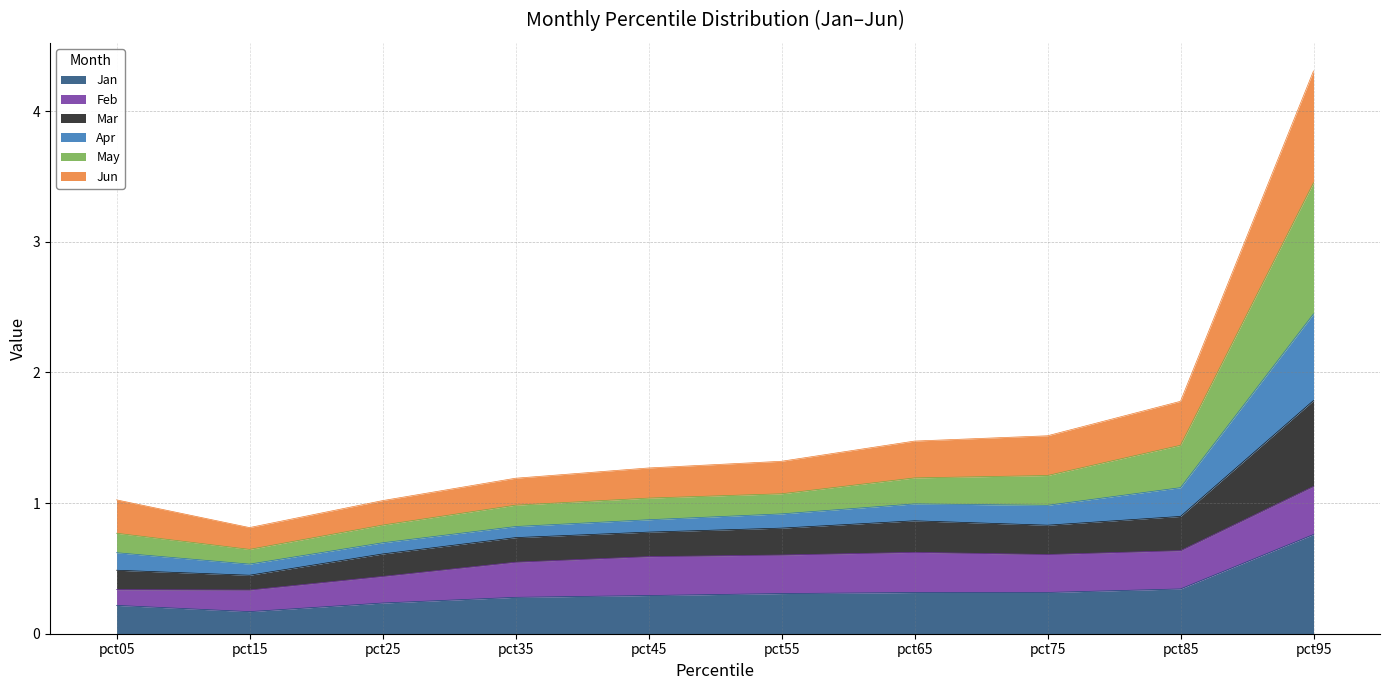

What are all the series names shown in the legend?

Jan, Feb, Mar, Apr, May, Jun